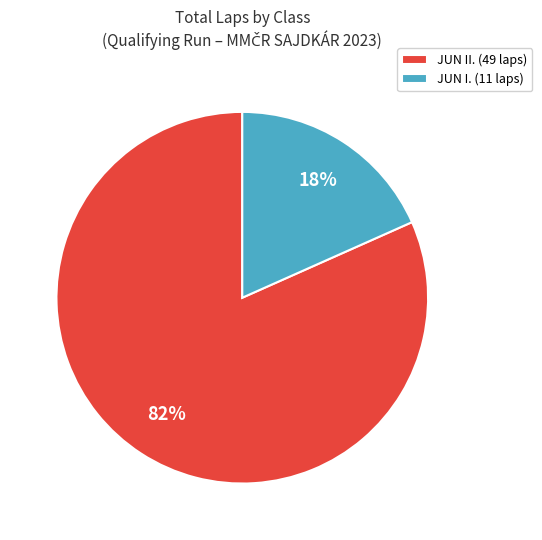

How many segments does this pie chart have?

2